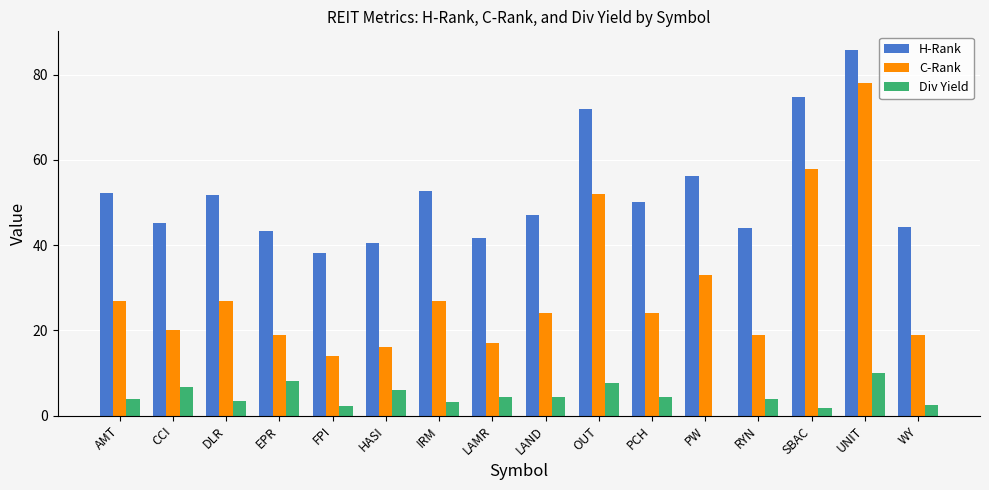

What value does the H-Rank series have at RYN?

44.1